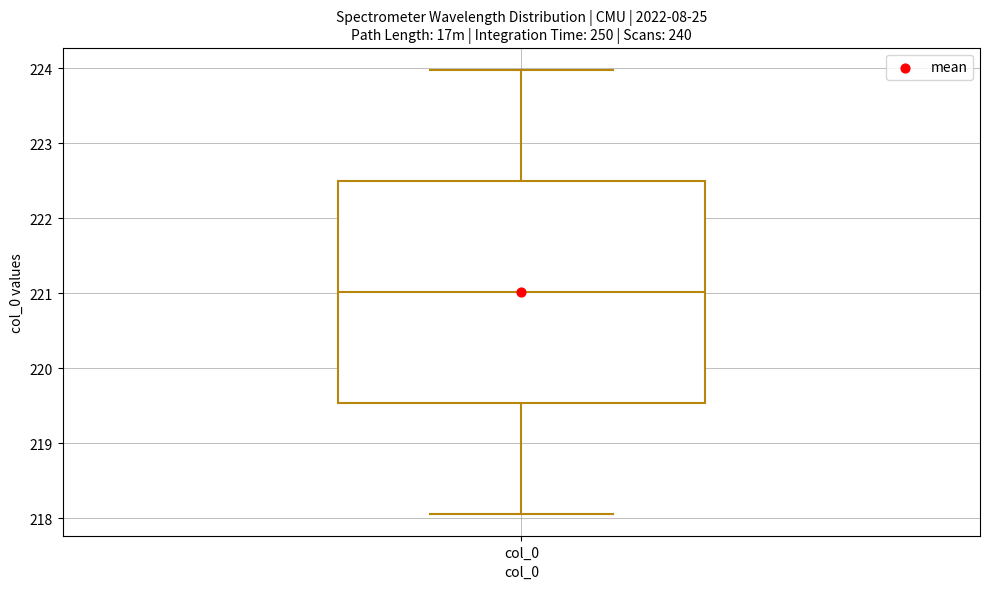

Read this box plot against the y-axis: the position of the median line, the range covered by the box, and the ends of both whiskers. The values are not printed on the chart, so give them approximately, as read against the axis.

median 221.0, box 219.5 to 222.5, whiskers 218.1 to 224.0